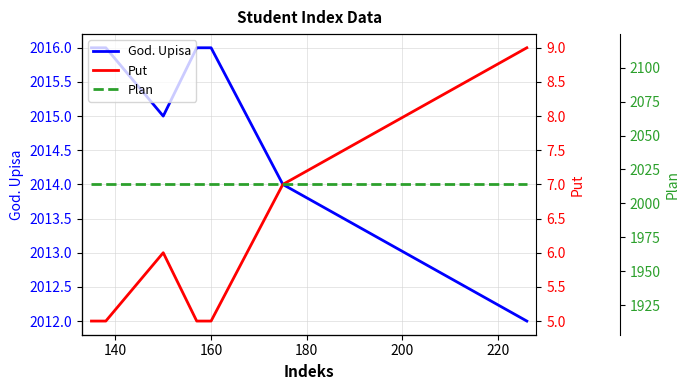

What is the maximum value for God. Upisa?

2016